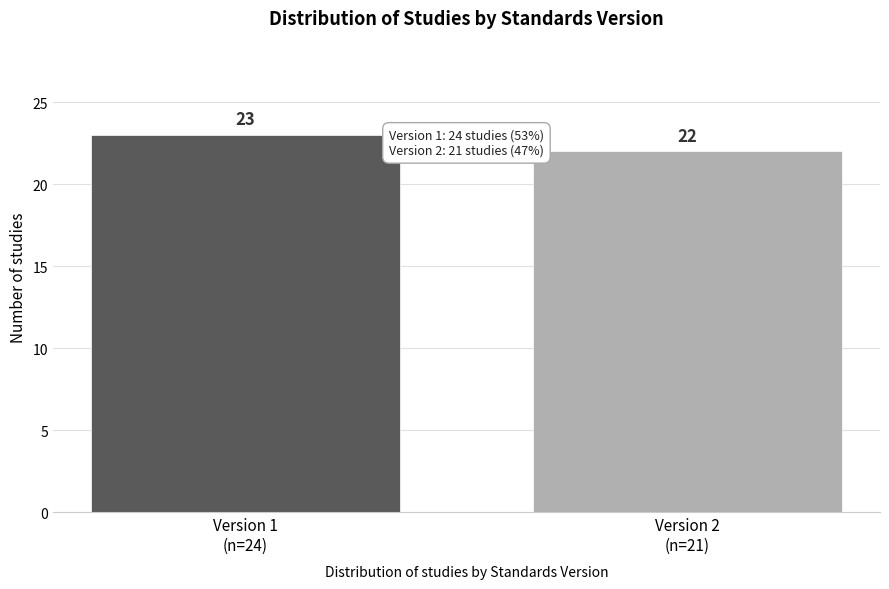

Reading left to right, extract all data points from this chart.

23	22